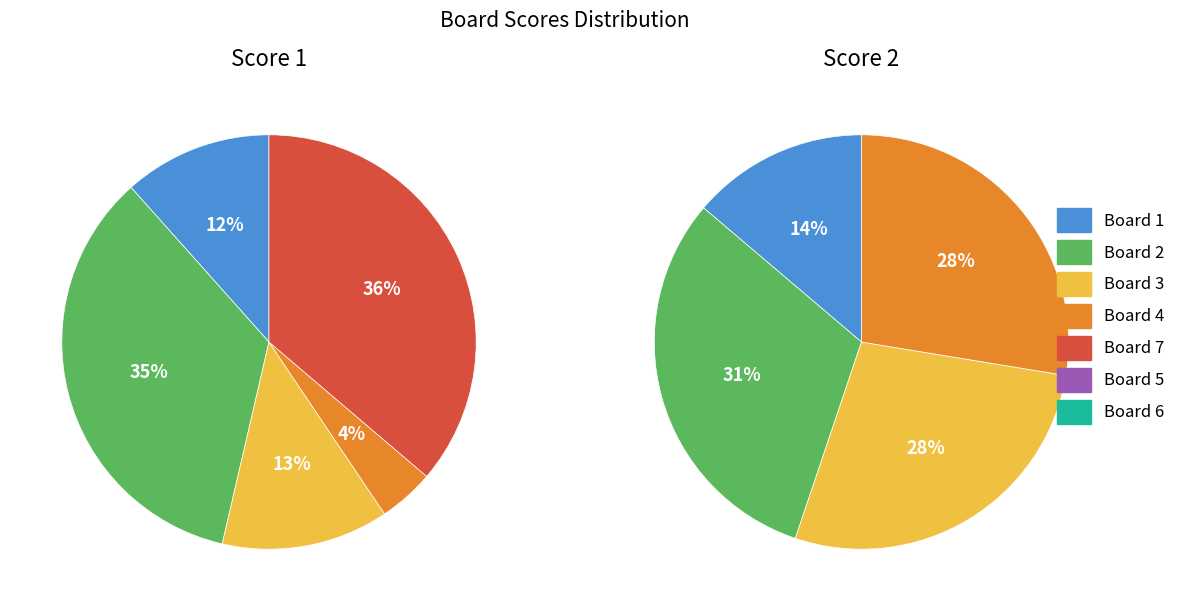

Which has a higher value, Board 5 or Board 6?

Board 5